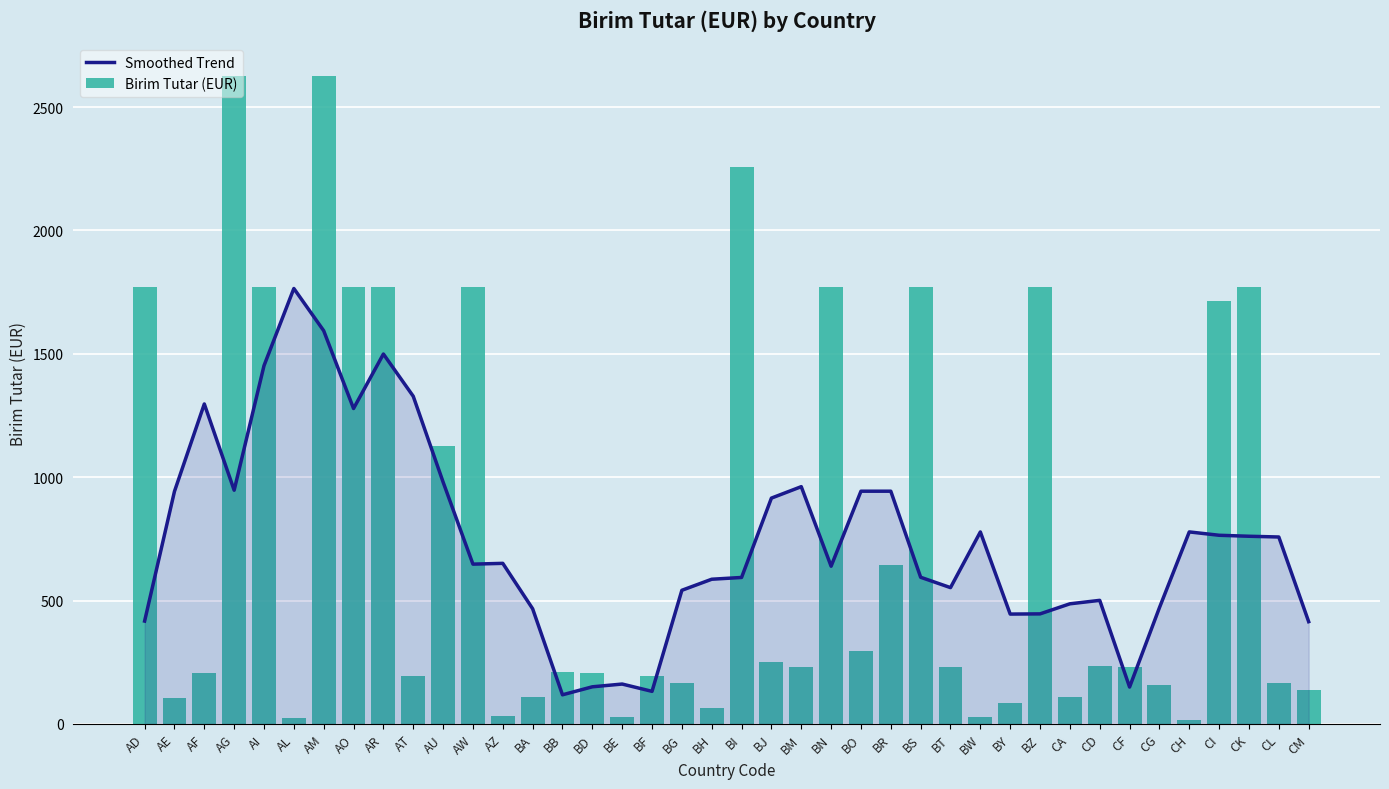

Does the chart contain any negative values?

No